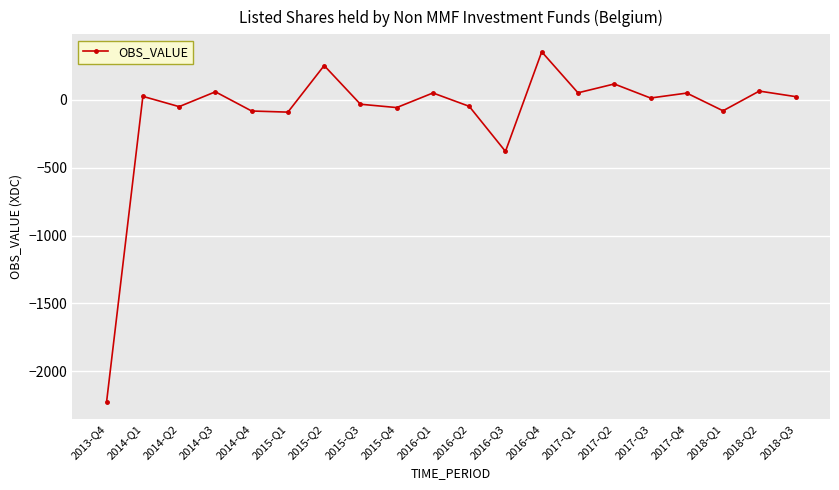

What is the change in value from 2016-Q1 to 2017-Q4?

-0.9